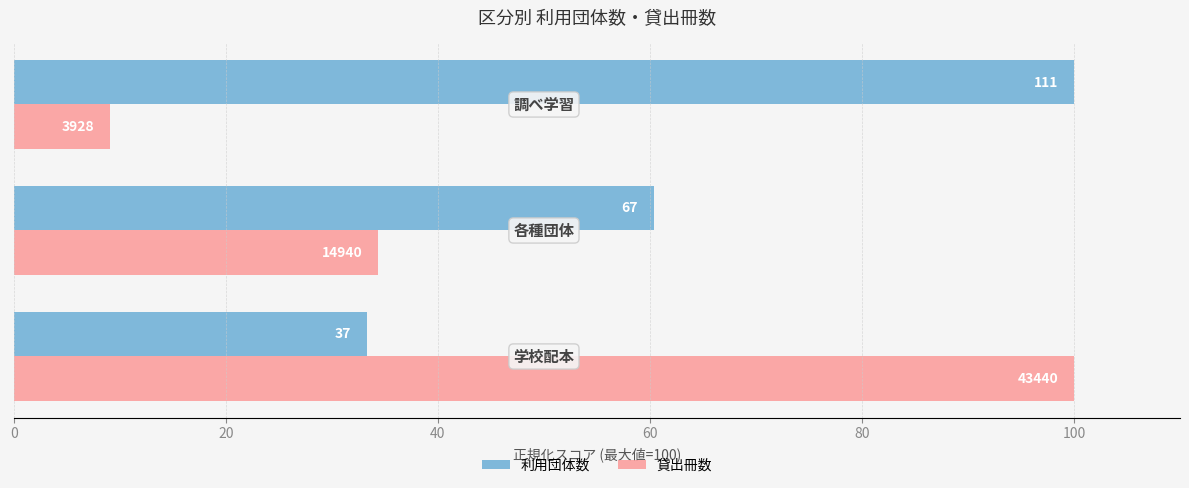

What is the difference between the second highest and minimum values in the 貸出冊数 series?

25.3